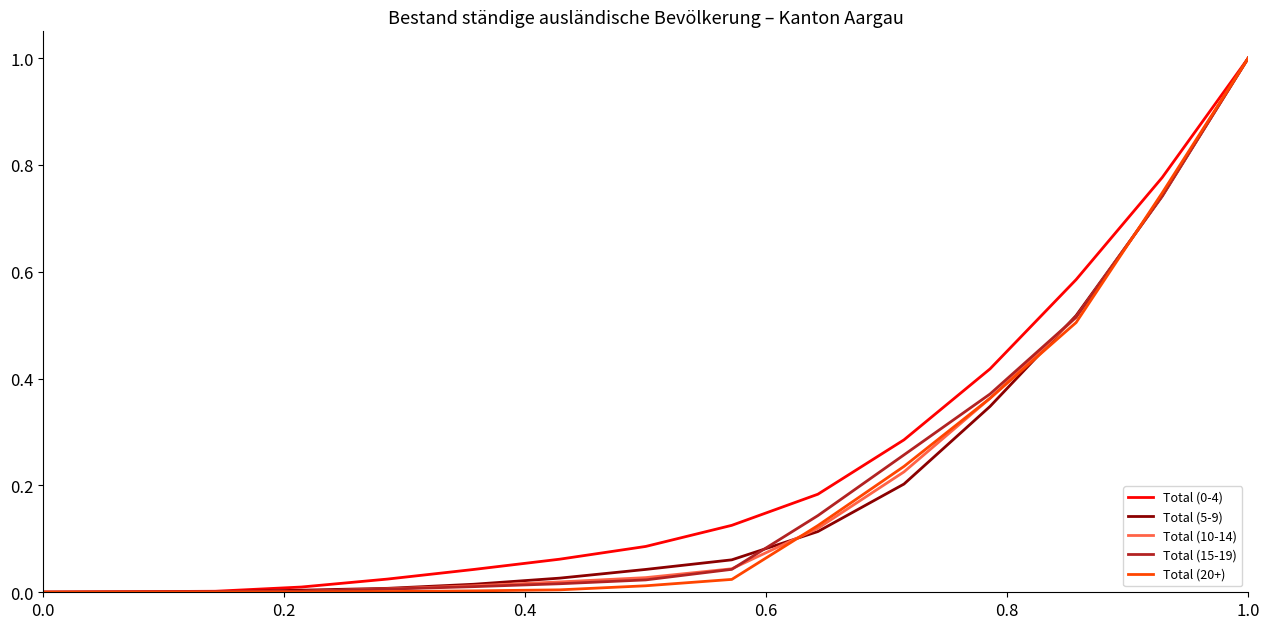

What is the greatest value displayed?

1.0